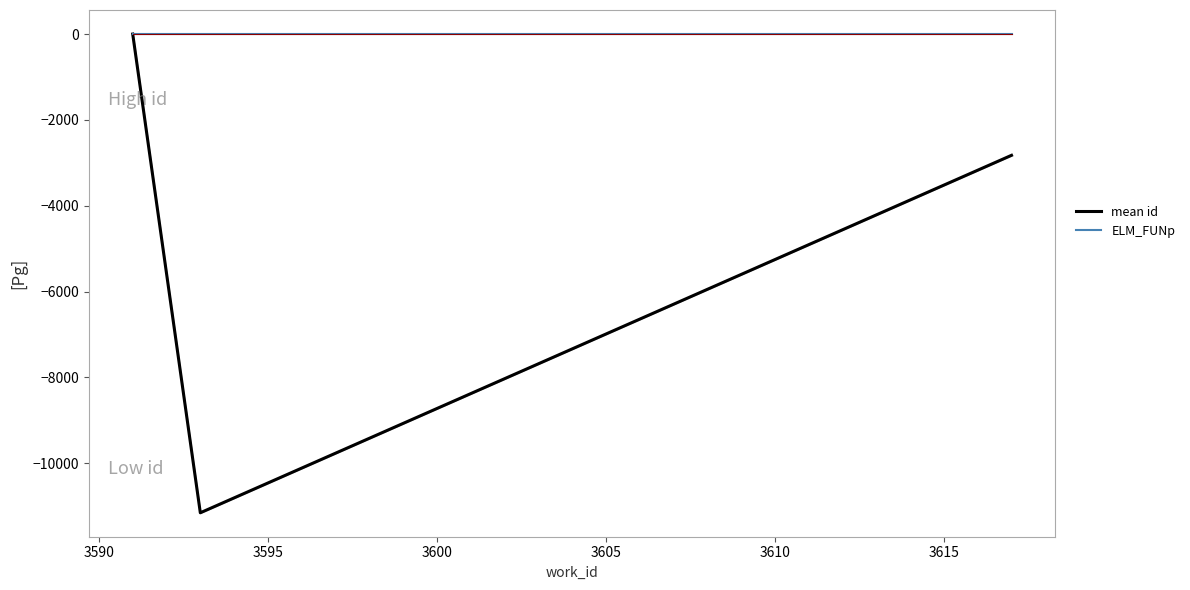

At how many categories does at least one series exceed -1450?

3